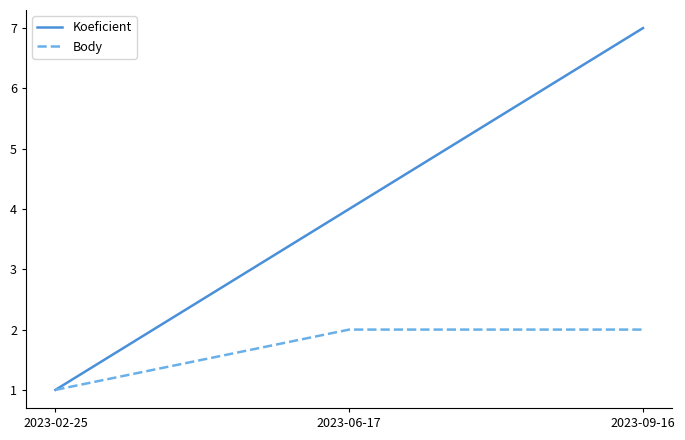

Between 2023-02-25 and 2023-09-16, which series saw the biggest shift?

Koeficient